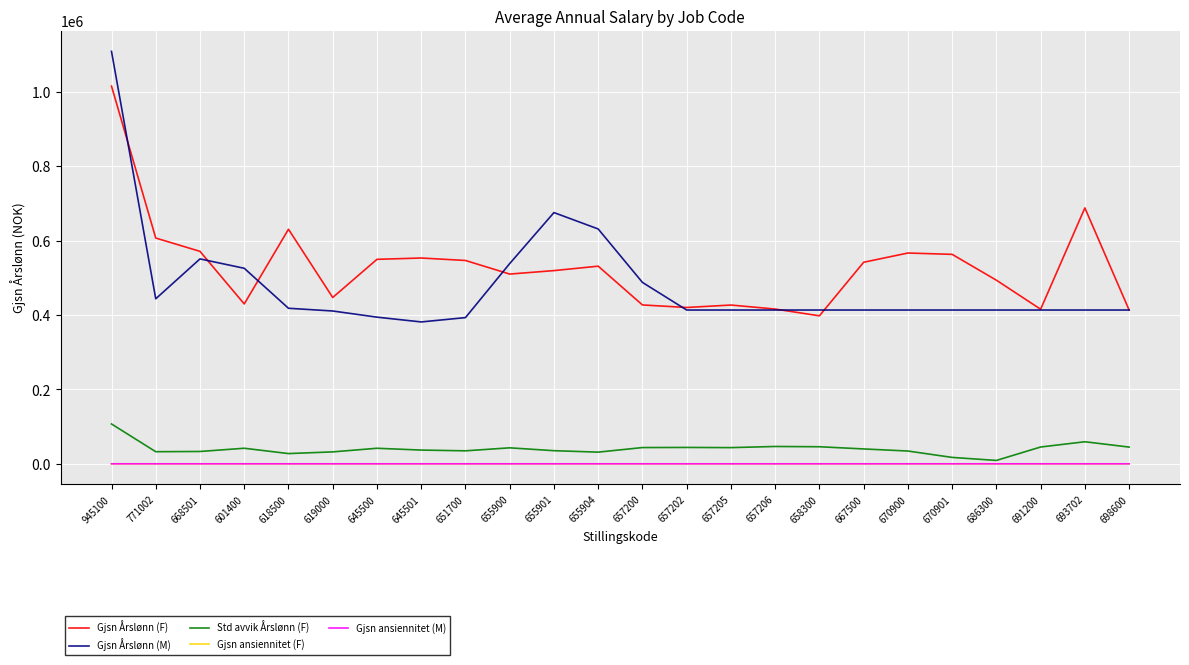

The value of Gjsn ansiennitet (F) at 619000 is 24. True or false?

True